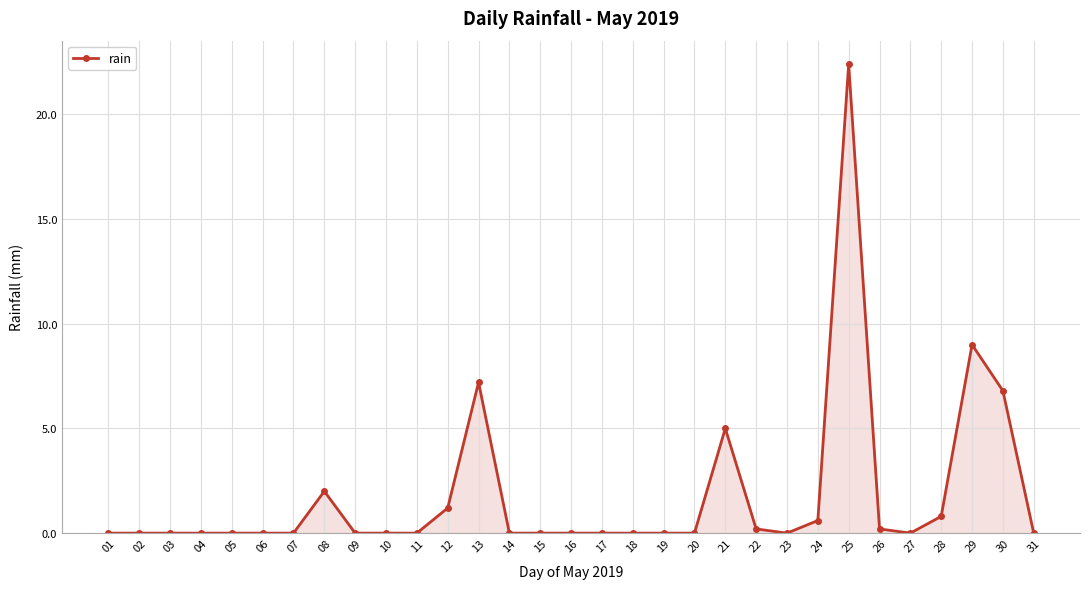

At which category does the chart reach its peak across all series?

25